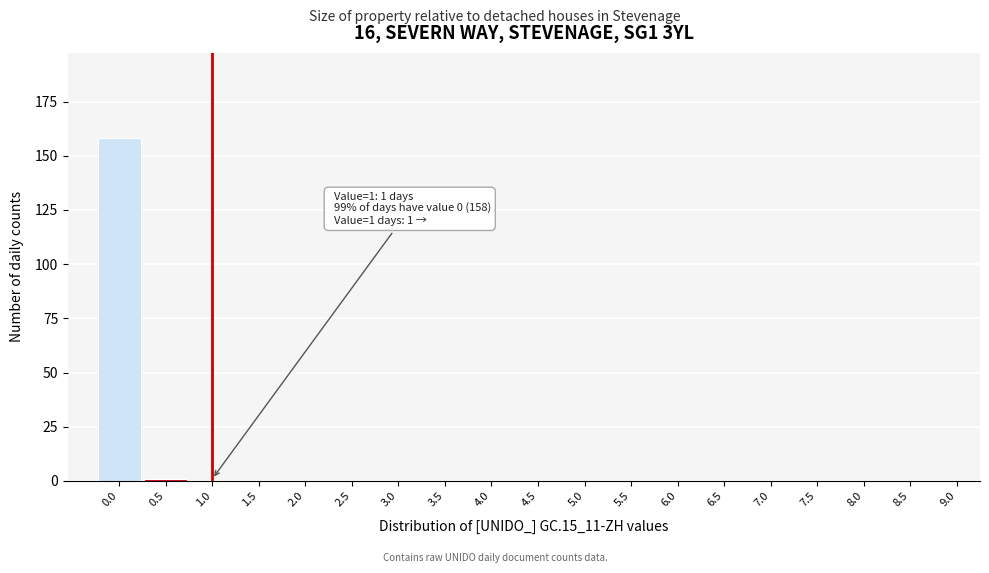

Reading right to left, list all the values displayed in this chart.

9.0=0	8.5=0	8.0=0	7.5=0	7.0=0	6.5=0	6.0=0	5.5=0	5.0=0	4.5=0	4.0=0	3.5=0	3.0=0	2.5=0	2.0=0	1.5=0	1.0=0	0.5=1	0.0=158